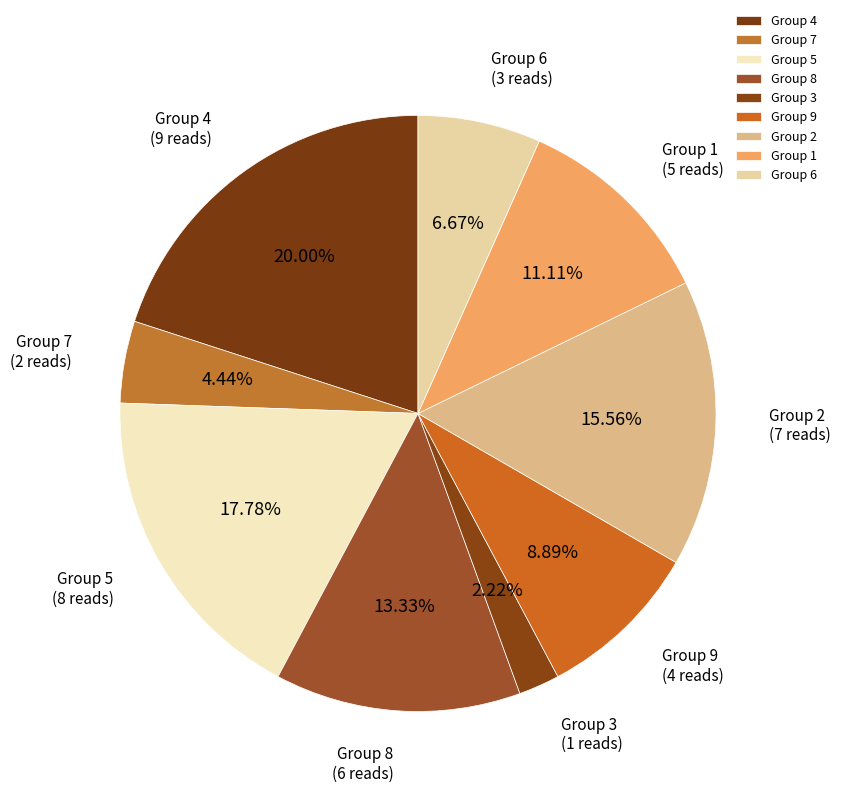

Does Group 2 represent more than half of the total?

No